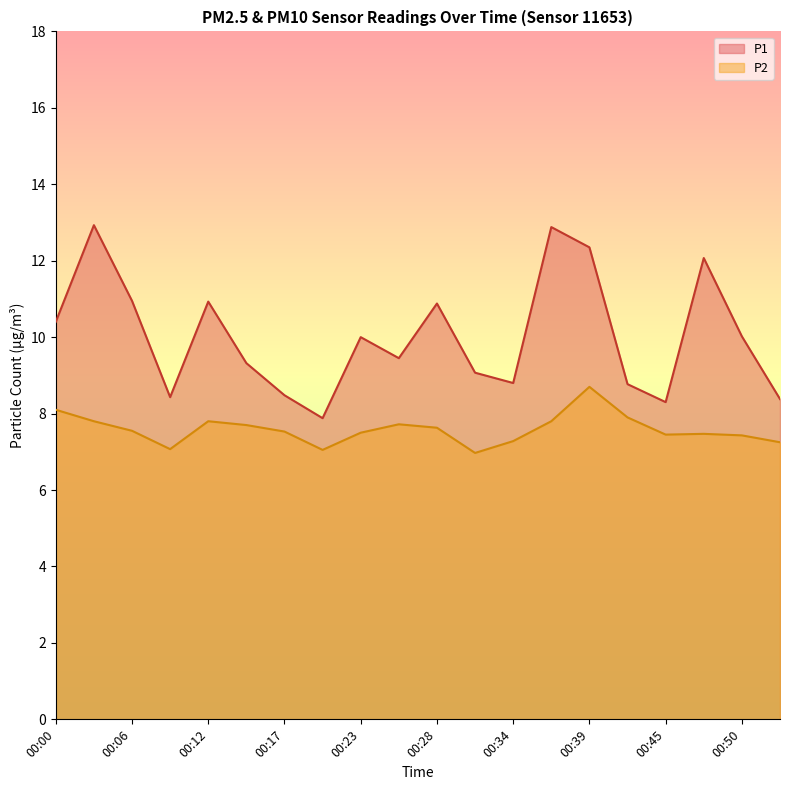

Rank the series at 00:03 from highest to lowest value.

P1, P2